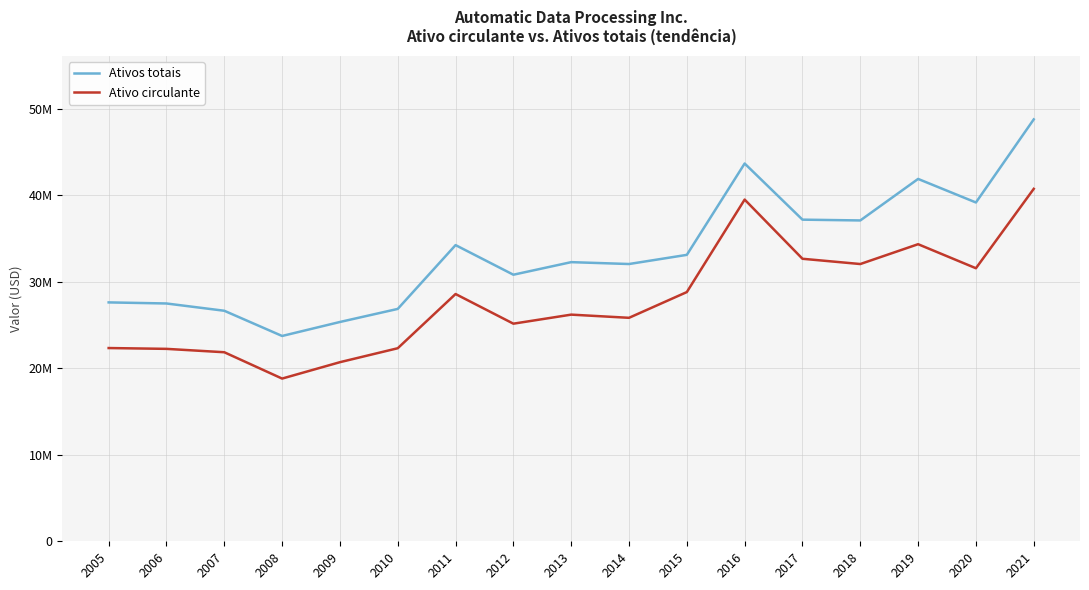

True or false: Ativos totais and Ativo circulante cross at least once.

False